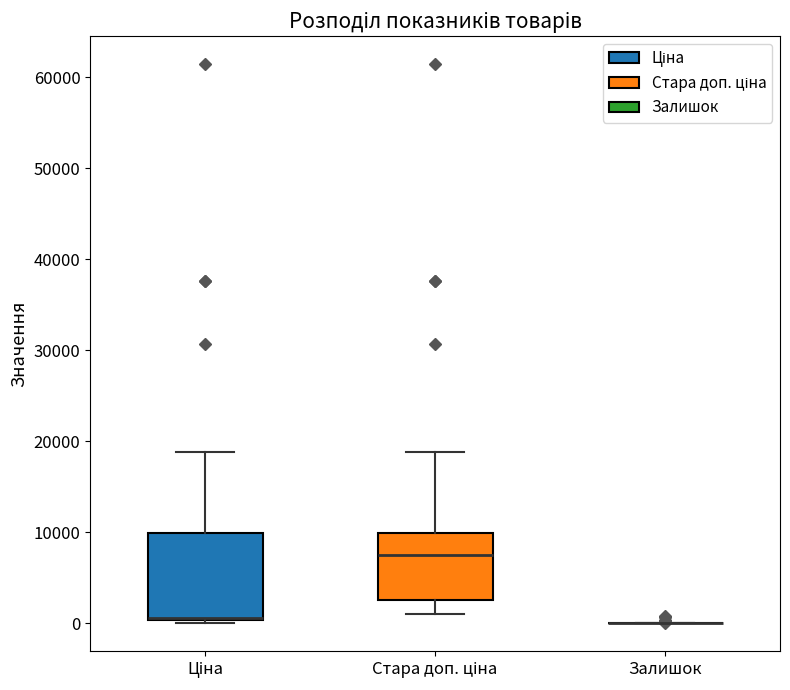

Where is the upper edge of the box for Ціна on the y-axis? The values are not printed on the chart, so give them approximately, as read against the axis.

10000